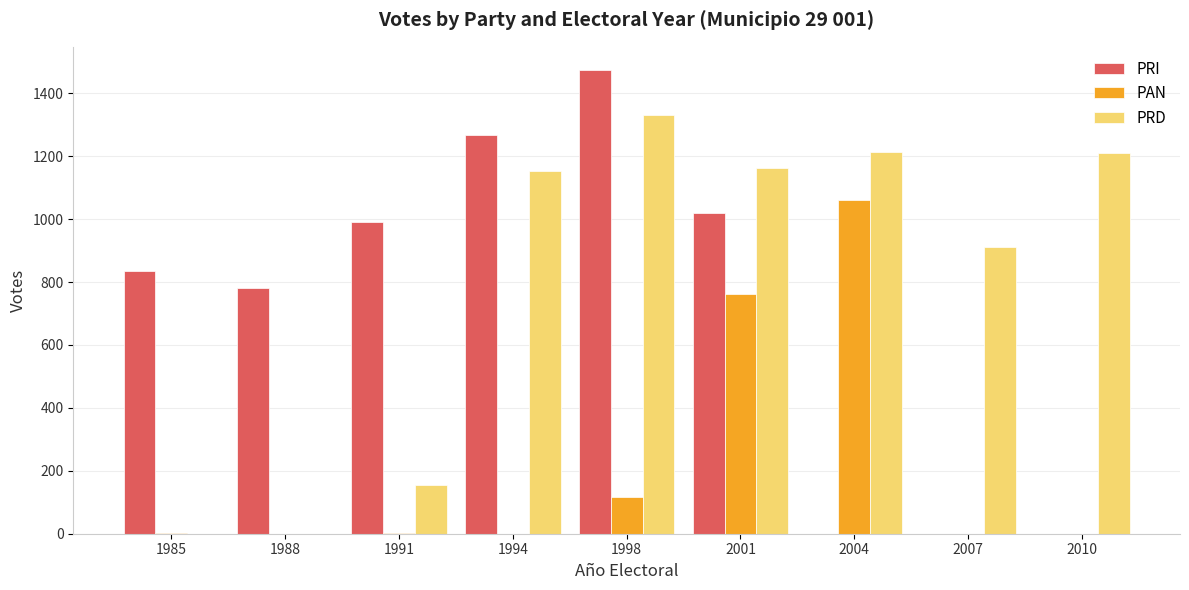

What is the sum of all PRD values?

7133